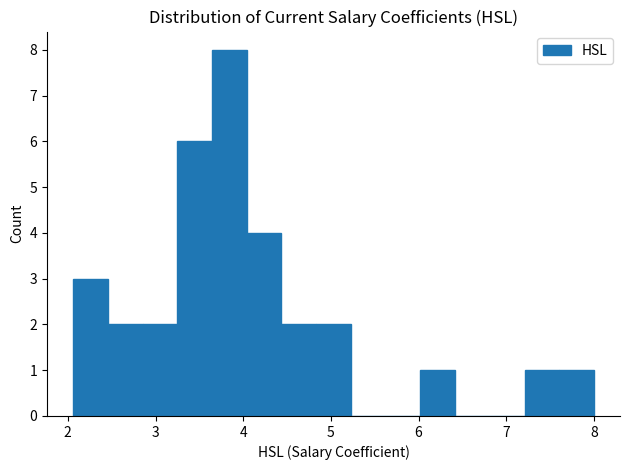

Read against the x-axis, roughly where is the centre of the tallest bar?

3.8